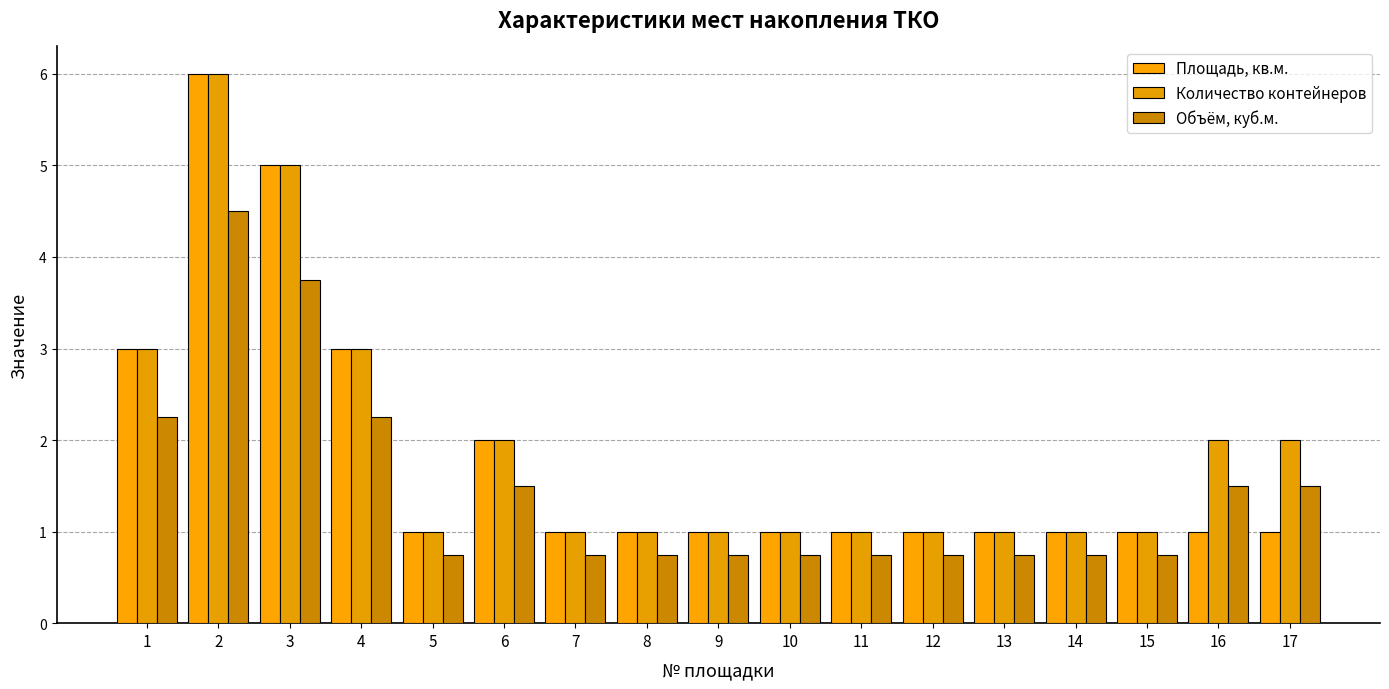

What is the average value of the Количество контейнеров series?

1.9